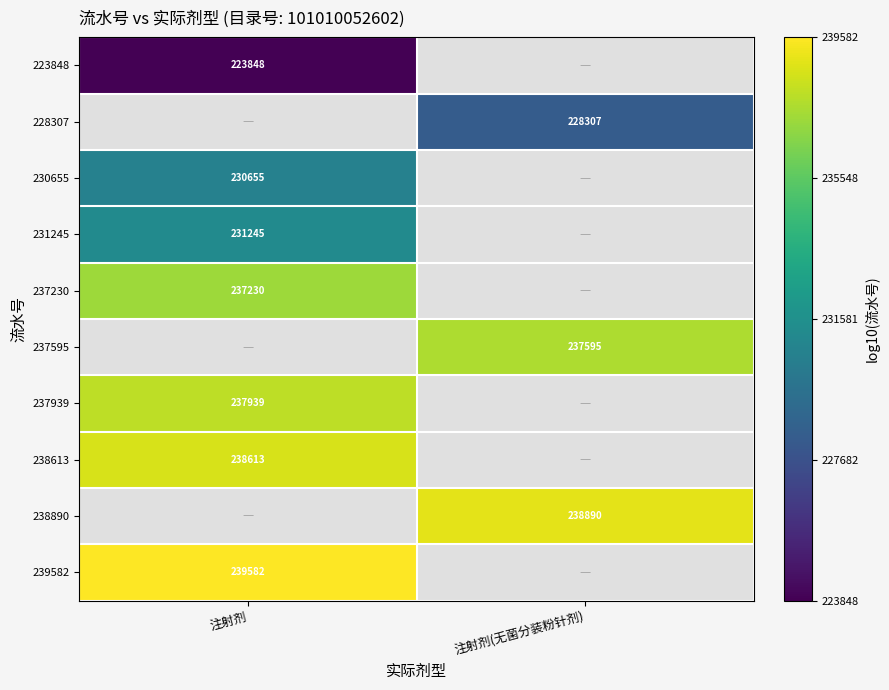

At how many categories does at least one series exceed 5?

2